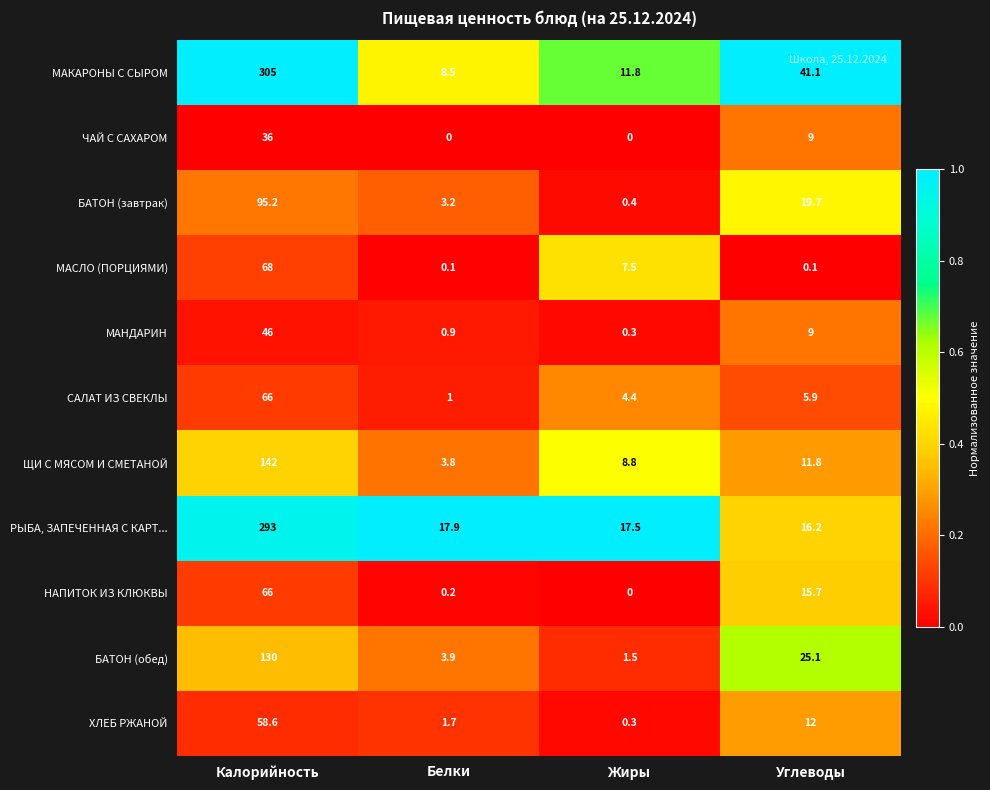

What is the difference between the maximum and minimum values in the ЧАЙ С САХАРОМ series?

36.0